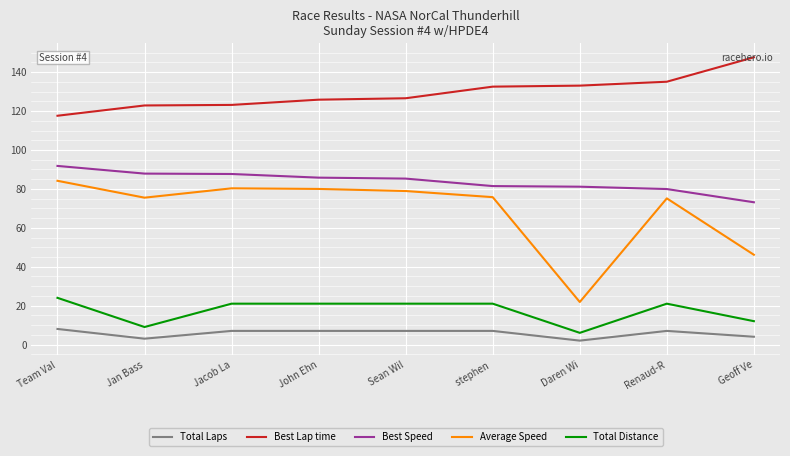

At which label does Total Laps first exceed 7?

Team Val